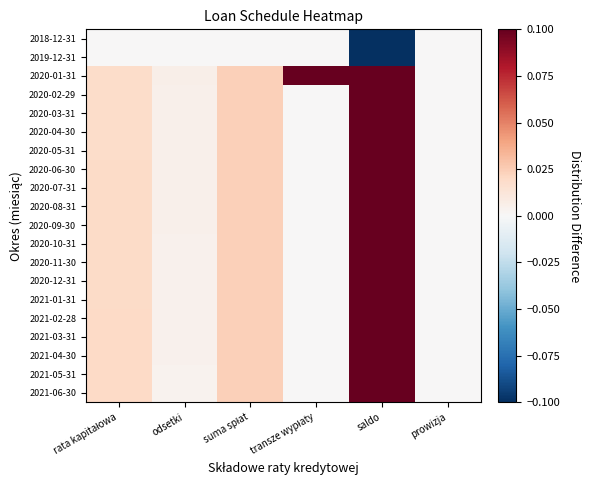

Reading left to right, list all the values displayed in this chart.

2018-12-31: rata kapitałowa=0.0	odsetki=0.0	suma spłat=0.0	transze wypłaty=0.0	saldo=-0.5	prowizja=0.0
2019-12-31: rata kapitałowa=0.0	odsetki=0.0	suma spłat=0.0	transze wypłaty=0.0	saldo=-0.5	prowizja=0.0
2020-01-31: rata kapitałowa=0.0	odsetki=0.0	suma spłat=0.0	transze wypłaty=1.0	saldo=0.5	prowizja=0.0
2020-02-29: rata kapitałowa=0.0	odsetki=0.0	suma spłat=0.0	transze wypłaty=0.0	saldo=0.5	prowizja=0.0
2020-03-31: rata kapitałowa=0.0	odsetki=0.0	suma spłat=0.0	transze wypłaty=0.0	saldo=0.4	prowizja=0.0
2020-04-30: rata kapitałowa=0.0	odsetki=0.0	suma spłat=0.0	transze wypłaty=0.0	saldo=0.4	prowizja=0.0
2020-05-31: rata kapitałowa=0.0	odsetki=0.0	suma spłat=0.0	transze wypłaty=0.0	saldo=0.4	prowizja=0.0
2020-06-30: rata kapitałowa=0.0	odsetki=0.0	suma spłat=0.0	transze wypłaty=0.0	saldo=0.4	prowizja=0.0
2020-07-31: rata kapitałowa=0.0	odsetki=0.0	suma spłat=0.0	transze wypłaty=0.0	saldo=0.4	prowizja=0.0
2020-08-31: rata kapitałowa=0.0	odsetki=0.0	suma spłat=0.0	transze wypłaty=0.0	saldo=0.4	prowizja=0.0
2020-09-30: rata kapitałowa=0.0	odsetki=0.0	suma spłat=0.0	transze wypłaty=0.0	saldo=0.3	prowizja=0.0
2020-10-31: rata kapitałowa=0.0	odsetki=0.0	suma spłat=0.0	transze wypłaty=0.0	saldo=0.3	prowizja=0.0
2020-11-30: rata kapitałowa=0.0	odsetki=0.0	suma spłat=0.0	transze wypłaty=0.0	saldo=0.3	prowizja=0.0
2020-12-31: rata kapitałowa=0.0	odsetki=0.0	suma spłat=0.0	transze wypłaty=0.0	saldo=0.3	prowizja=0.0
2021-01-31: rata kapitałowa=0.0	odsetki=0.0	suma spłat=0.0	transze wypłaty=0.0	saldo=0.3	prowizja=0.0
2021-02-28: rata kapitałowa=0.0	odsetki=0.0	suma spłat=0.0	transze wypłaty=0.0	saldo=0.2	prowizja=0.0
2021-03-31: rata kapitałowa=0.0	odsetki=0.0	suma spłat=0.0	transze wypłaty=0.0	saldo=0.2	prowizja=0.0
2021-04-30: rata kapitałowa=0.0	odsetki=0.0	suma spłat=0.0	transze wypłaty=0.0	saldo=0.2	prowizja=0.0
2021-05-31: rata kapitałowa=0.0	odsetki=0.0	suma spłat=0.0	transze wypłaty=0.0	saldo=0.2	prowizja=0.0
2021-06-30: rata kapitałowa=0.0	odsetki=0.0	suma spłat=0.0	transze wypłaty=0.0	saldo=0.2	prowizja=0.0